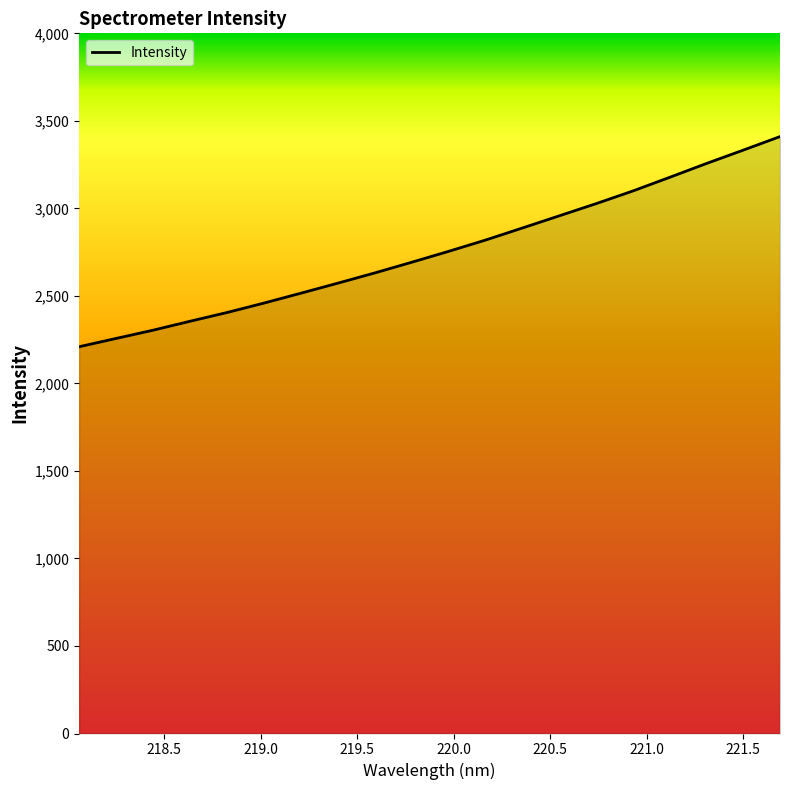

What is the difference between the maximum and minimum values?

1200.5